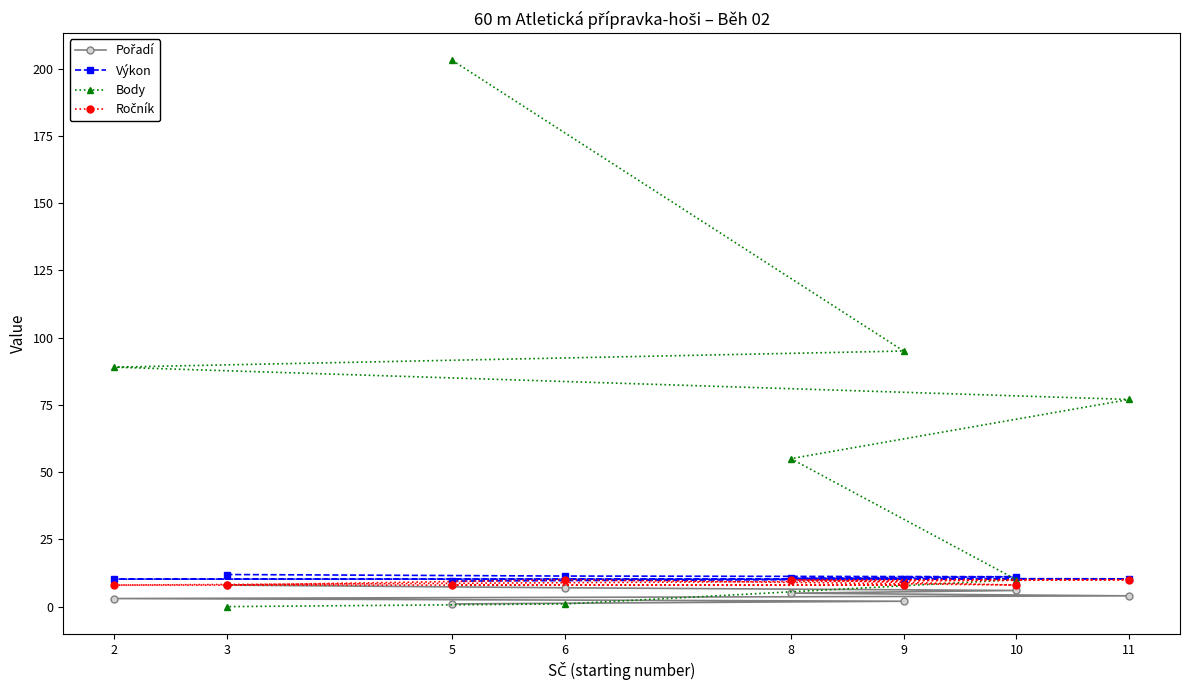

At which category does the chart reach its minimum across all series?

3